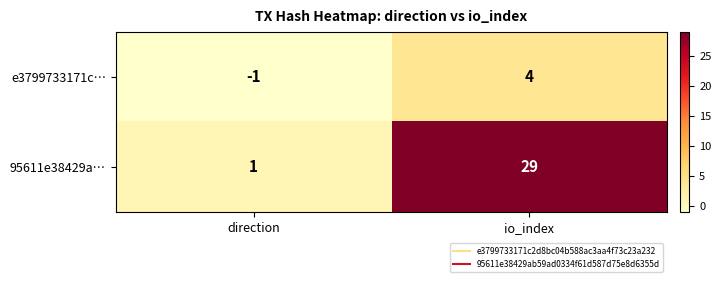

At which category is the sum across all series the highest?

io_index